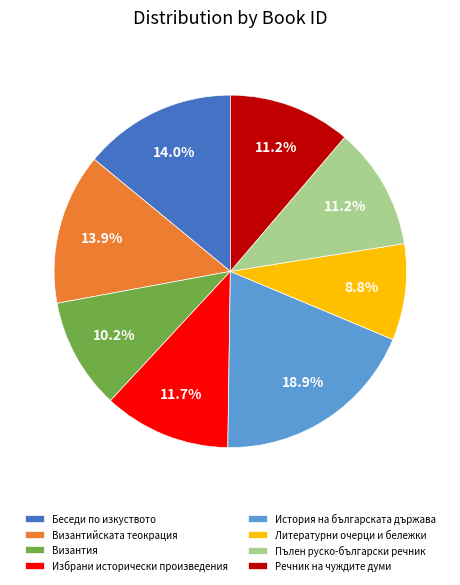

How many slices are in this pie chart?

8